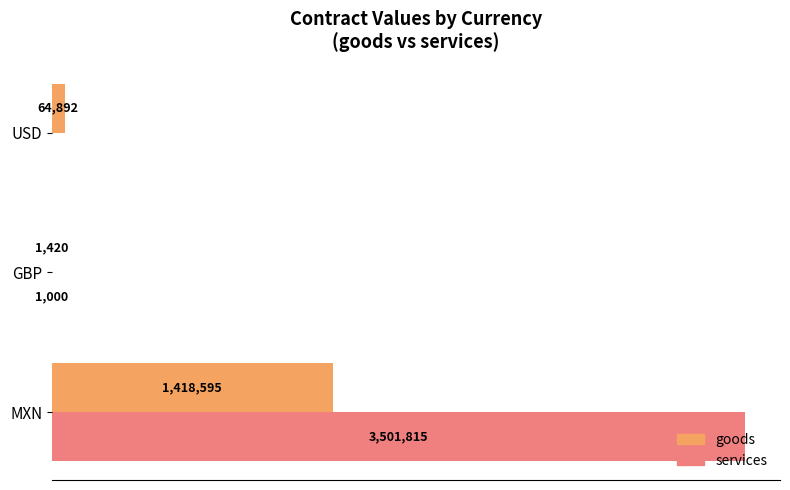

How many distinct data groups are displayed?

2